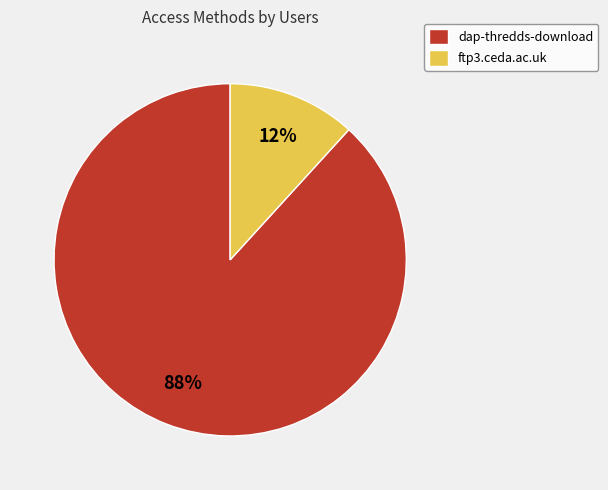

What percentage is the ftp3.ceda.ac.uk slice, to the nearest percent?

12%